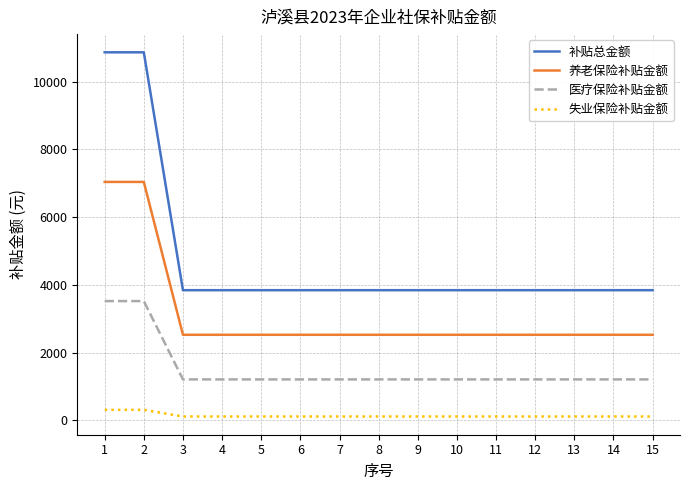

True or false: 失业保险补贴金额 has a value of 308.0 at 1.

True